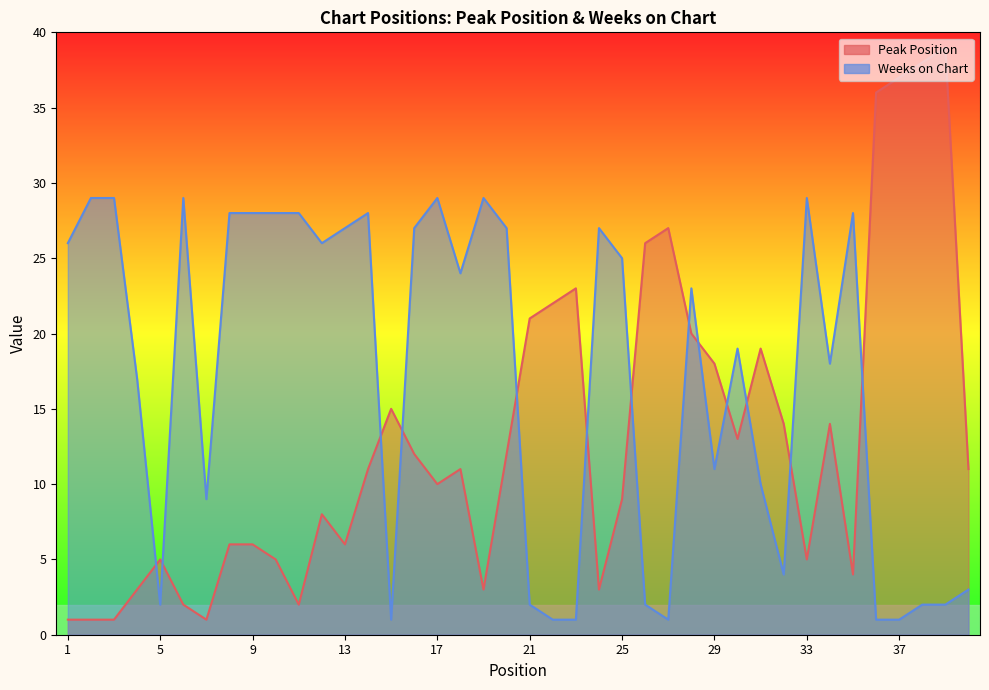

At which category is the sum across all series the highest?

28